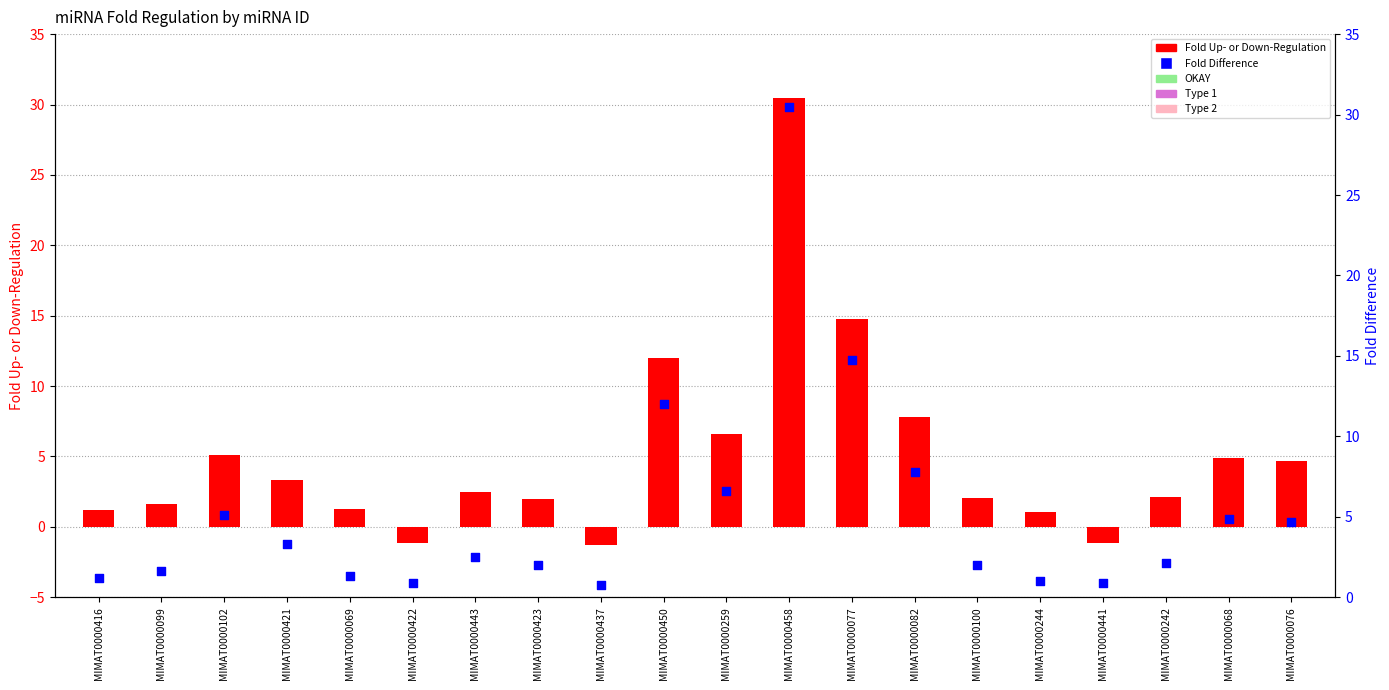

Is the value of Fold Difference at MIMAT0000076 greater than the value of Fold Up- or Down-Regulation at MIMAT0000437?

Yes